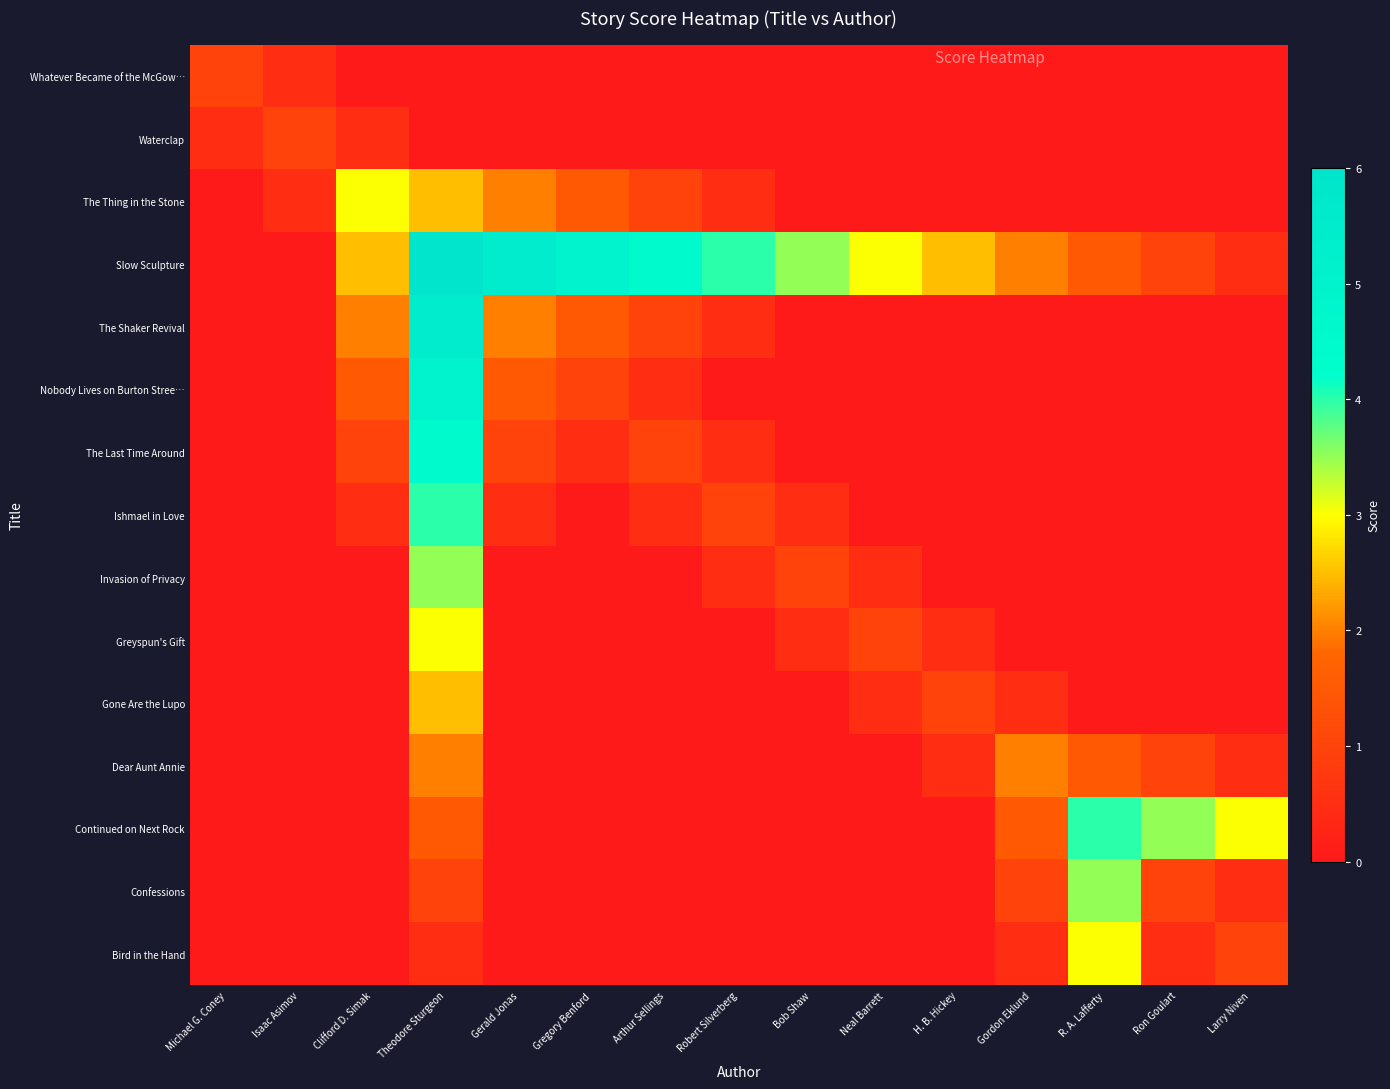

Reading left to right, list all the values displayed in this chart.

Whatever Became of the McGow…: Michael G. Coney=1.0	Isaac Asimov=0.5	Clifford D. Simak=0.0	Theodore Sturgeon=0.0	Gerald Jonas=0.0	Gregory Benford=0.0	Arthur Sellings=0.0	Robert Silverberg=0.0	Bob Shaw=0.0	Neal Barrett=0.0	H. B. Hickey=0.0	Gordon Eklund=0.0	R. A. Lafferty=0.0	Ron Goulart=0.0	Larry Niven=0.0
Waterclap: Michael G. Coney=0.5	Isaac Asimov=1.0	Clifford D. Simak=0.5	Theodore Sturgeon=0.0	Gerald Jonas=0.0	Gregory Benford=0.0	Arthur Sellings=0.0	Robert Silverberg=0.0	Bob Shaw=0.0	Neal Barrett=0.0	H. B. Hickey=0.0	Gordon Eklund=0.0	R. A. Lafferty=0.0	Ron Goulart=0.0	Larry Niven=0.0
The Thing in the Stone: Michael G. Coney=0.0	Isaac Asimov=0.5	Clifford D. Simak=3.0	Theodore Sturgeon=2.5	Gerald Jonas=2.0	Gregory Benford=1.5	Arthur Sellings=1.0	Robert Silverberg=0.5	Bob Shaw=0.0	Neal Barrett=0.0	H. B. Hickey=0.0	Gordon Eklund=0.0	R. A. Lafferty=0.0	Ron Goulart=0.0	Larry Niven=0.0
Slow Sculpture: Michael G. Coney=0.0	Isaac Asimov=0.0	Clifford D. Simak=2.5	Theodore Sturgeon=6.0	Gerald Jonas=5.5	Gregory Benford=5.0	Arthur Sellings=4.5	Robert Silverberg=4.0	Bob Shaw=3.5	Neal Barrett=3.0	H. B. Hickey=2.5	Gordon Eklund=2.0	R. A. Lafferty=1.5	Ron Goulart=1.0	Larry Niven=0.5
The Shaker Revival: Michael G. Coney=0.0	Isaac Asimov=0.0	Clifford D. Simak=2.0	Theodore Sturgeon=5.5	Gerald Jonas=2.0	Gregory Benford=1.5	Arthur Sellings=1.0	Robert Silverberg=0.5	Bob Shaw=0.0	Neal Barrett=0.0	H. B. Hickey=0.0	Gordon Eklund=0.0	R. A. Lafferty=0.0	Ron Goulart=0.0	Larry Niven=0.0
Nobody Lives on Burton Stree…: Michael G. Coney=0.0	Isaac Asimov=0.0	Clifford D. Simak=1.5	Theodore Sturgeon=5.0	Gerald Jonas=1.5	Gregory Benford=1.0	Arthur Sellings=0.5	Robert Silverberg=0.0	Bob Shaw=0.0	Neal Barrett=0.0	H. B. Hickey=0.0	Gordon Eklund=0.0	R. A. Lafferty=0.0	Ron Goulart=0.0	Larry Niven=0.0
The Last Time Around: Michael G. Coney=0.0	Isaac Asimov=0.0	Clifford D. Simak=1.0	Theodore Sturgeon=4.5	Gerald Jonas=1.0	Gregory Benford=0.5	Arthur Sellings=1.0	Robert Silverberg=0.5	Bob Shaw=0.0	Neal Barrett=0.0	H. B. Hickey=0.0	Gordon Eklund=0.0	R. A. Lafferty=0.0	Ron Goulart=0.0	Larry Niven=0.0
Ishmael in Love: Michael G. Coney=0.0	Isaac Asimov=0.0	Clifford D. Simak=0.5	Theodore Sturgeon=4.0	Gerald Jonas=0.5	Gregory Benford=0.0	Arthur Sellings=0.5	Robert Silverberg=1.0	Bob Shaw=0.5	Neal Barrett=0.0	H. B. Hickey=0.0	Gordon Eklund=0.0	R. A. Lafferty=0.0	Ron Goulart=0.0	Larry Niven=0.0
Invasion of Privacy: Michael G. Coney=0.0	Isaac Asimov=0.0	Clifford D. Simak=0.0	Theodore Sturgeon=3.5	Gerald Jonas=0.0	Gregory Benford=0.0	Arthur Sellings=0.0	Robert Silverberg=0.5	Bob Shaw=1.0	Neal Barrett=0.5	H. B. Hickey=0.0	Gordon Eklund=0.0	R. A. Lafferty=0.0	Ron Goulart=0.0	Larry Niven=0.0
Greyspun's Gift: Michael G. Coney=0.0	Isaac Asimov=0.0	Clifford D. Simak=0.0	Theodore Sturgeon=3.0	Gerald Jonas=0.0	Gregory Benford=0.0	Arthur Sellings=0.0	Robert Silverberg=0.0	Bob Shaw=0.5	Neal Barrett=1.0	H. B. Hickey=0.5	Gordon Eklund=0.0	R. A. Lafferty=0.0	Ron Goulart=0.0	Larry Niven=0.0
Gone Are the Lupo: Michael G. Coney=0.0	Isaac Asimov=0.0	Clifford D. Simak=0.0	Theodore Sturgeon=2.5	Gerald Jonas=0.0	Gregory Benford=0.0	Arthur Sellings=0.0	Robert Silverberg=0.0	Bob Shaw=0.0	Neal Barrett=0.5	H. B. Hickey=1.0	Gordon Eklund=0.5	R. A. Lafferty=0.0	Ron Goulart=0.0	Larry Niven=0.0
Dear Aunt Annie: Michael G. Coney=0.0	Isaac Asimov=0.0	Clifford D. Simak=0.0	Theodore Sturgeon=2.0	Gerald Jonas=0.0	Gregory Benford=0.0	Arthur Sellings=0.0	Robert Silverberg=0.0	Bob Shaw=0.0	Neal Barrett=0.0	H. B. Hickey=0.5	Gordon Eklund=2.0	R. A. Lafferty=1.5	Ron Goulart=1.0	Larry Niven=0.5
Continued on Next Rock: Michael G. Coney=0.0	Isaac Asimov=0.0	Clifford D. Simak=0.0	Theodore Sturgeon=1.5	Gerald Jonas=0.0	Gregory Benford=0.0	Arthur Sellings=0.0	Robert Silverberg=0.0	Bob Shaw=0.0	Neal Barrett=0.0	H. B. Hickey=0.0	Gordon Eklund=1.5	R. A. Lafferty=4.0	Ron Goulart=3.5	Larry Niven=3.0
Confessions: Michael G. Coney=0.0	Isaac Asimov=0.0	Clifford D. Simak=0.0	Theodore Sturgeon=1.0	Gerald Jonas=0.0	Gregory Benford=0.0	Arthur Sellings=0.0	Robert Silverberg=0.0	Bob Shaw=0.0	Neal Barrett=0.0	H. B. Hickey=0.0	Gordon Eklund=1.0	R. A. Lafferty=3.5	Ron Goulart=1.0	Larry Niven=0.5
Bird in the Hand: Michael G. Coney=0.0	Isaac Asimov=0.0	Clifford D. Simak=0.0	Theodore Sturgeon=0.5	Gerald Jonas=0.0	Gregory Benford=0.0	Arthur Sellings=0.0	Robert Silverberg=0.0	Bob Shaw=0.0	Neal Barrett=0.0	H. B. Hickey=0.0	Gordon Eklund=0.5	R. A. Lafferty=3.0	Ron Goulart=0.5	Larry Niven=1.0